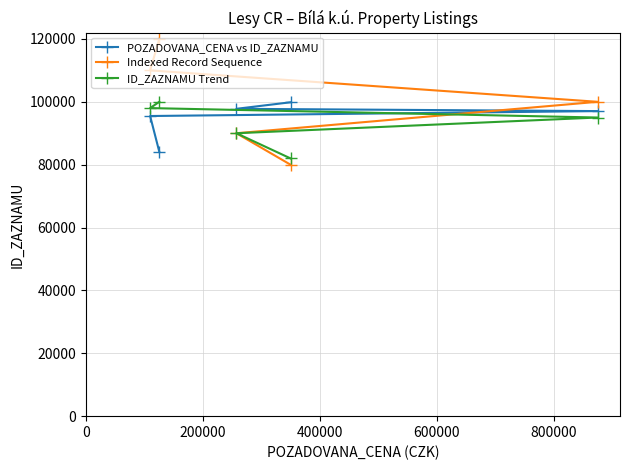

True or false: POZADOVANA_CENA vs ID_ZAZNAMU has more than 2 points higher than both neighbors.

False